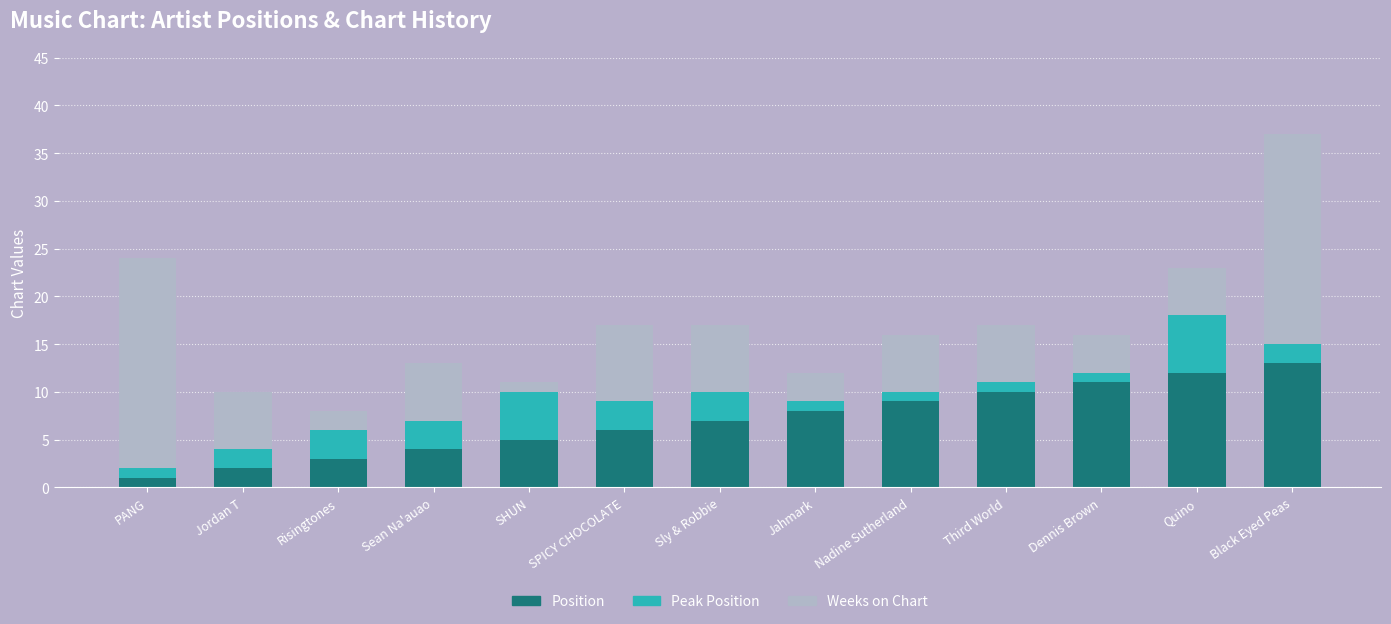

At which label does Position reach its peak?

Black Eyed Peas